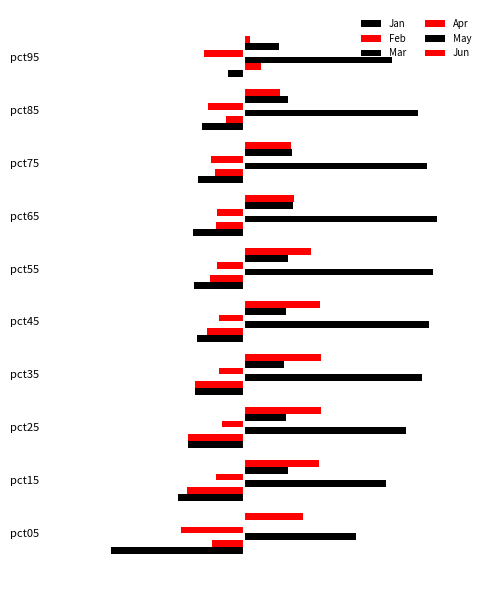

How many data points in Feb are above 0?

1